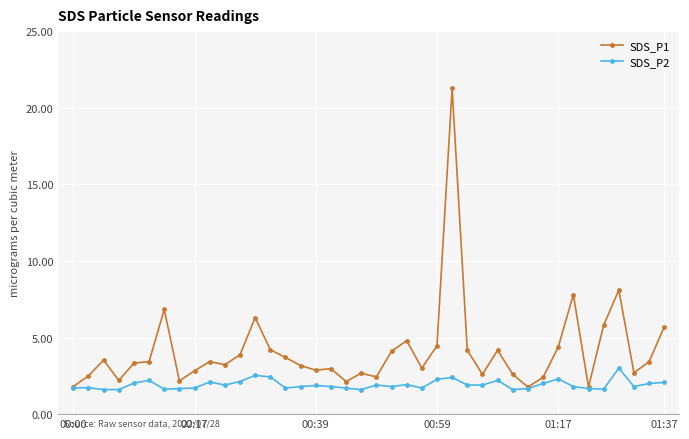

True or false: SDS_P2 has more than 1 interior local peaks.

True